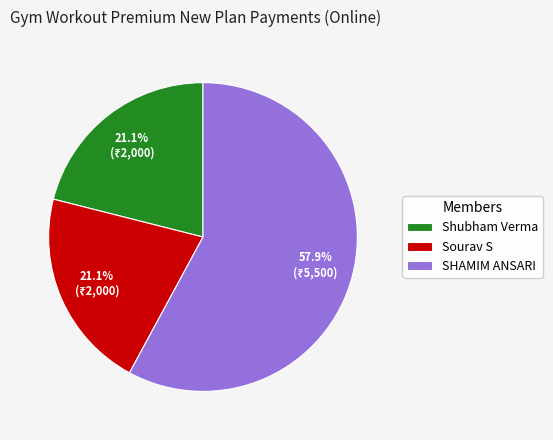

How much of the chart is everything except Shubham Verma?

78.9%